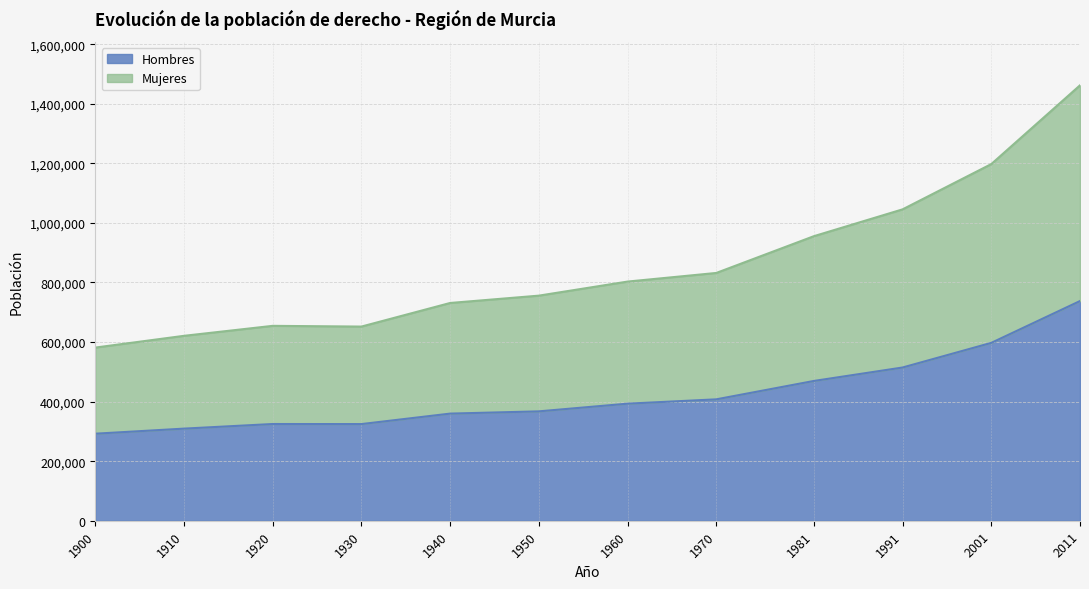

What is the total value across all series at 1950?

755850